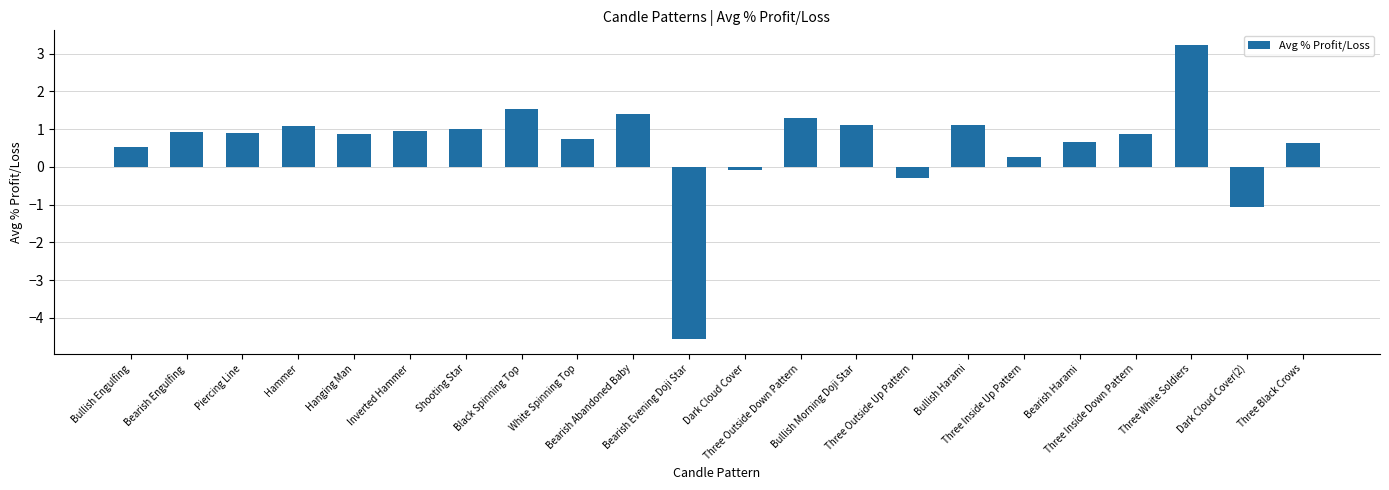

True or false: the data shows 0.9 at Three Inside Down Pattern.

True